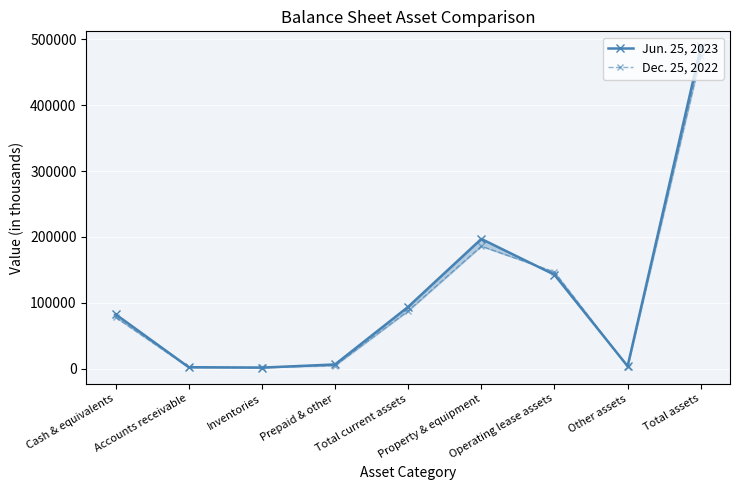

Read the Dec. 25, 2022 value at Total current assets, to the nearest 50.

87800